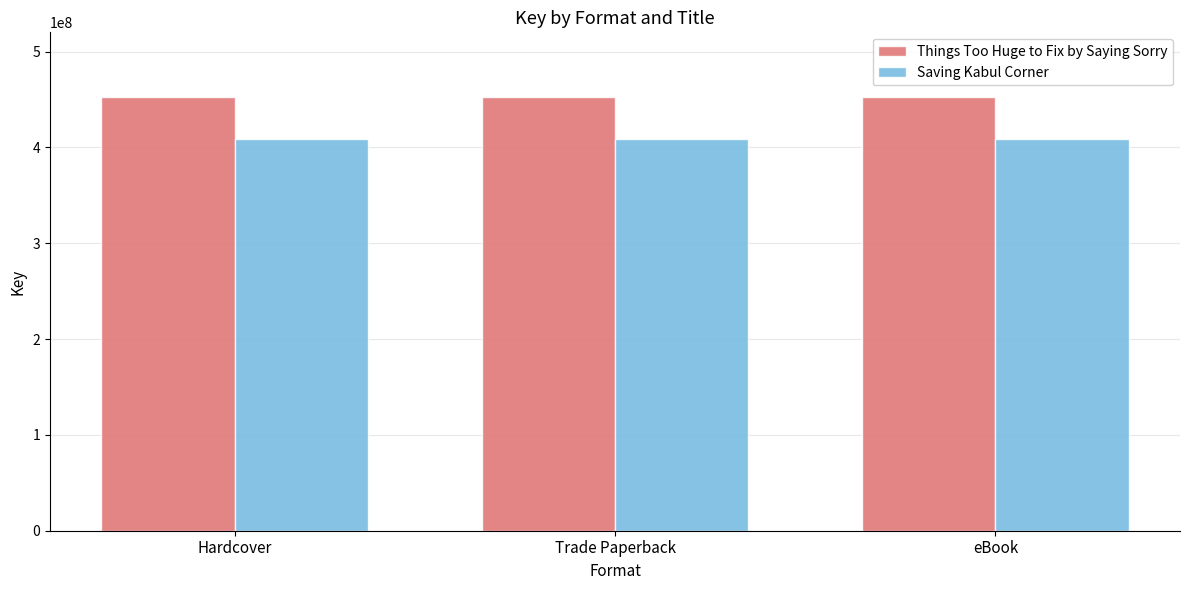

How many bars are there in total?

6